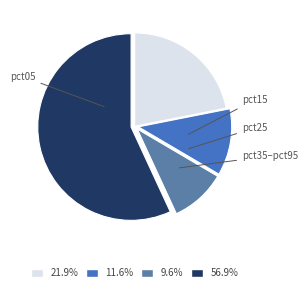

Which category has the biggest portion of the pie?

pct05